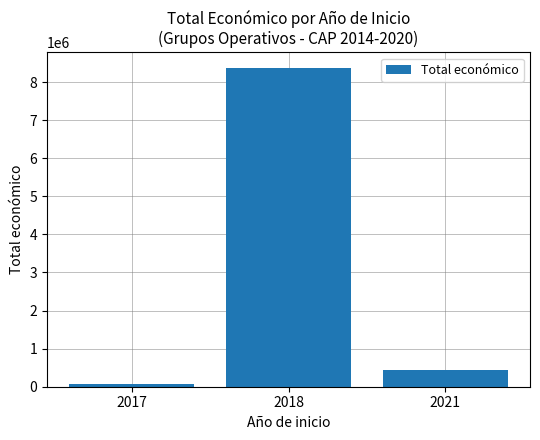

What is the sum of the values at 2017 and 2021?

506083